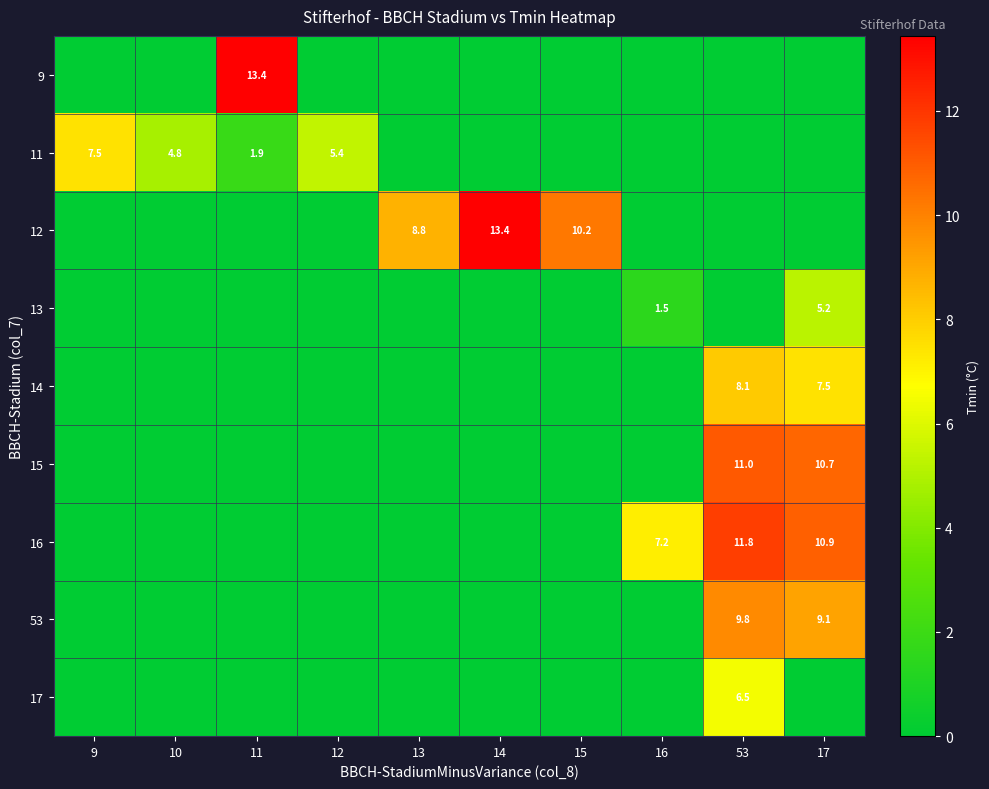

The value of 11 at 10 is 1.8. True or false?

False